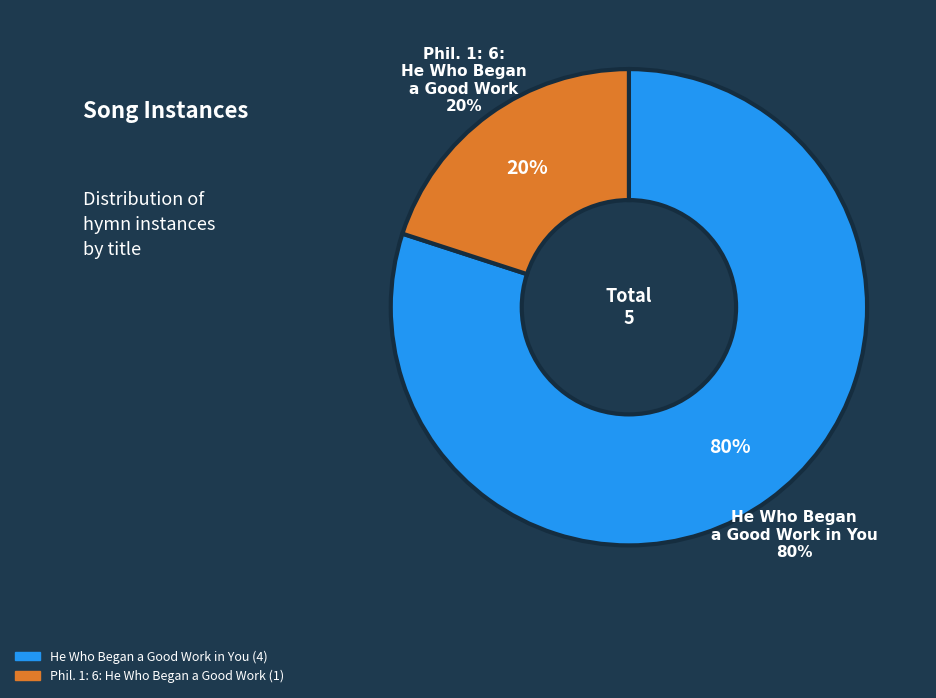

To the nearest percent, what is the combined percentage of Phil. 1: 6: He Who Began a Good Work and He Who Began a Good Work in You?

100%